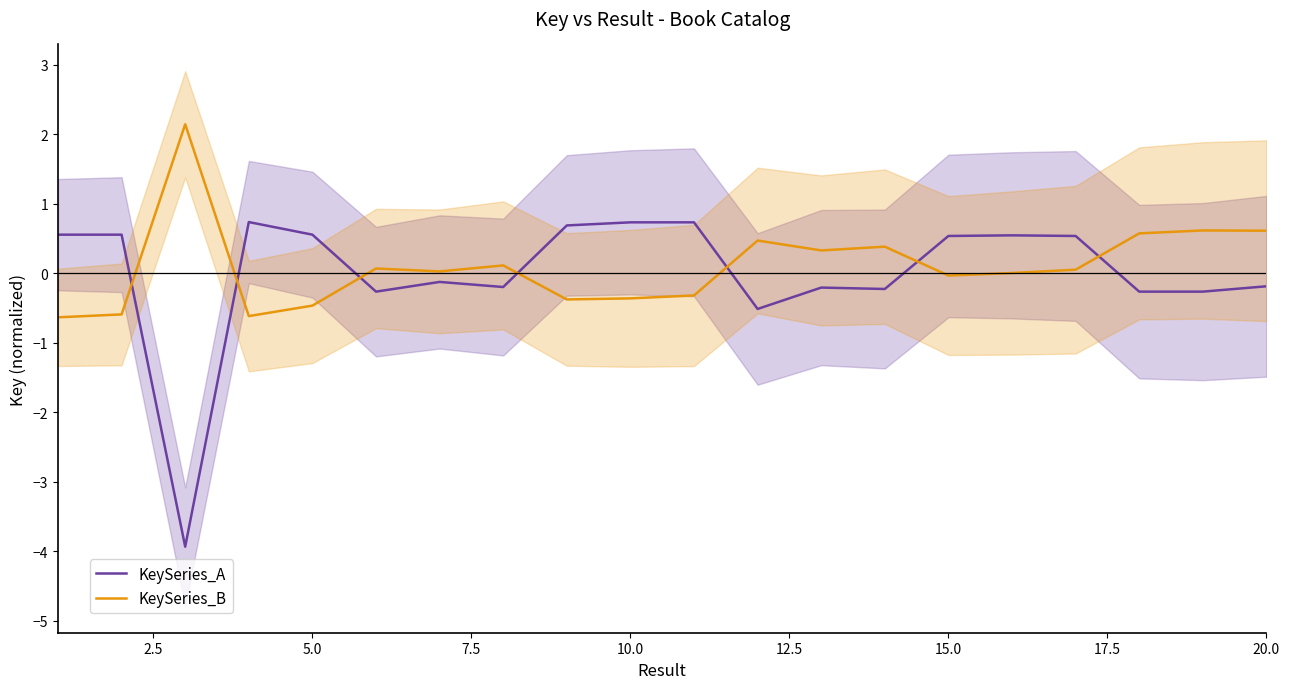

True or false: KeySeries_A and KeySeries_B intersect in this chart.

True